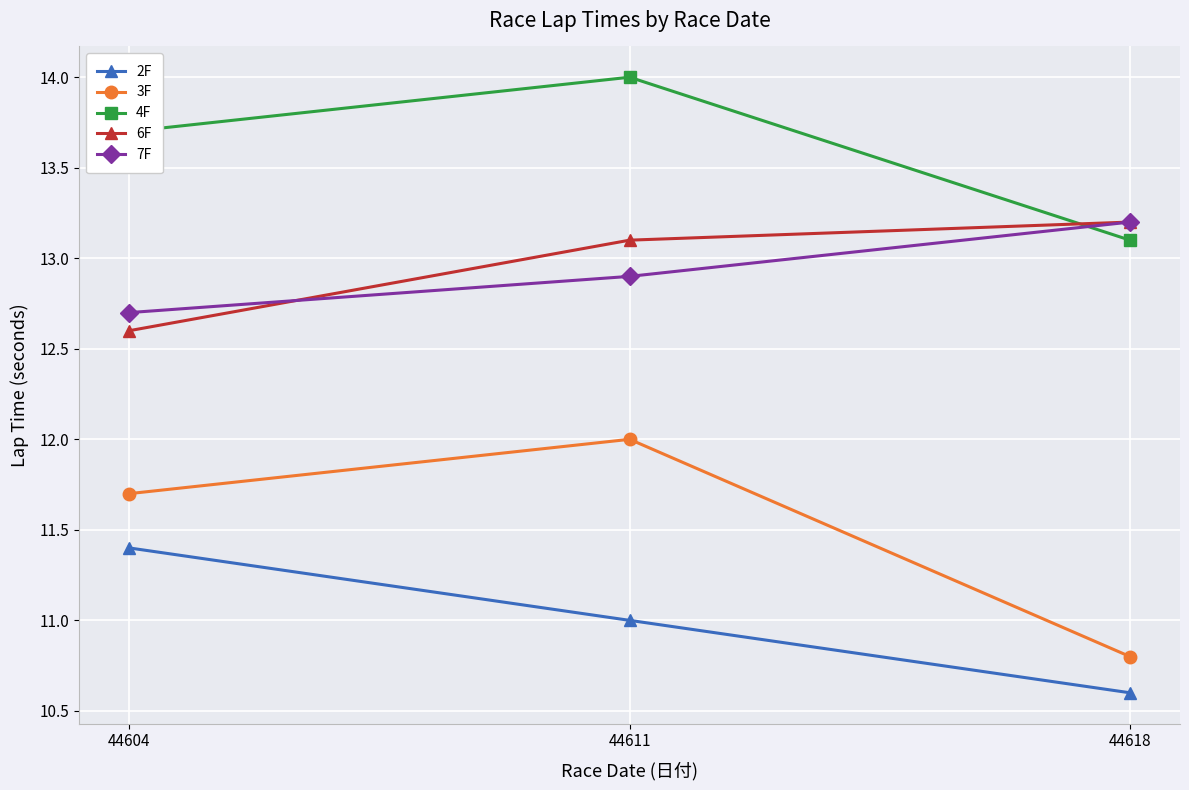

What are all the series names shown in the legend?

2F, 3F, 4F, 6F, 7F